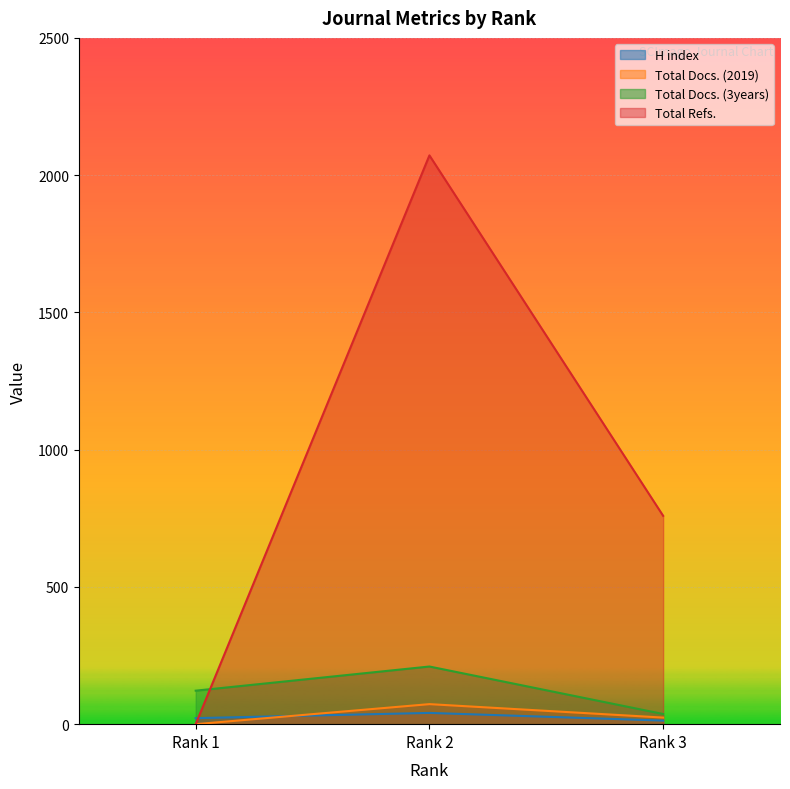

What is the value of the Total Refs. point at the 3rd from the left?

759